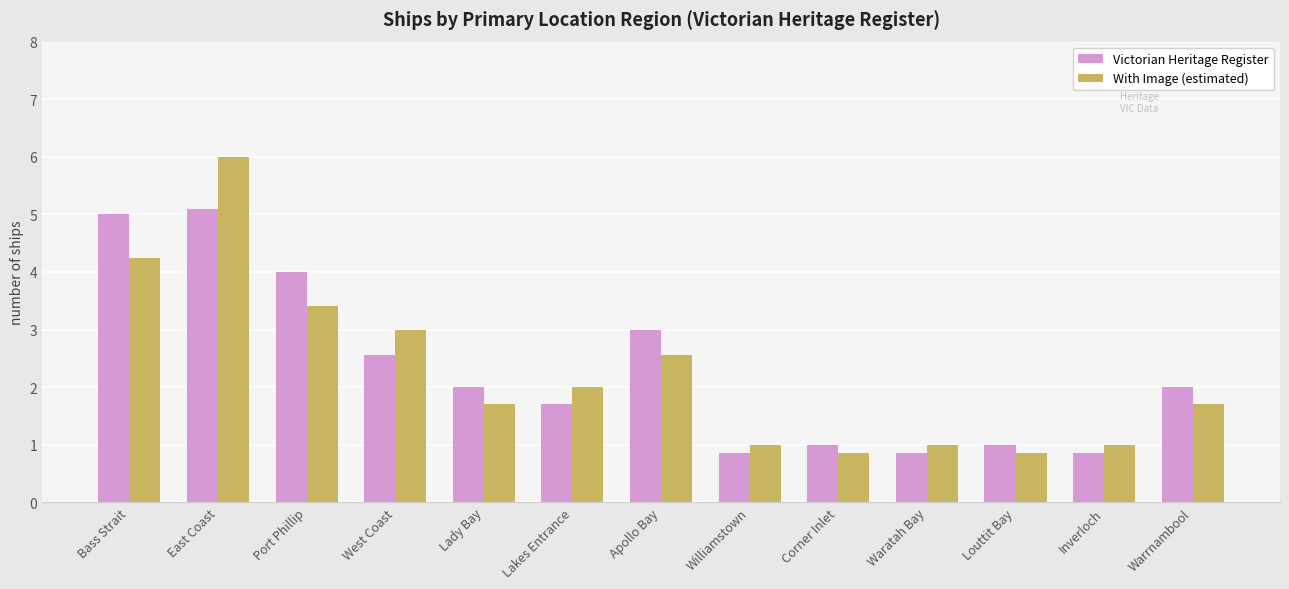

Is it true that Victorian Heritage Register equals 0.8 at Inverloch?

True